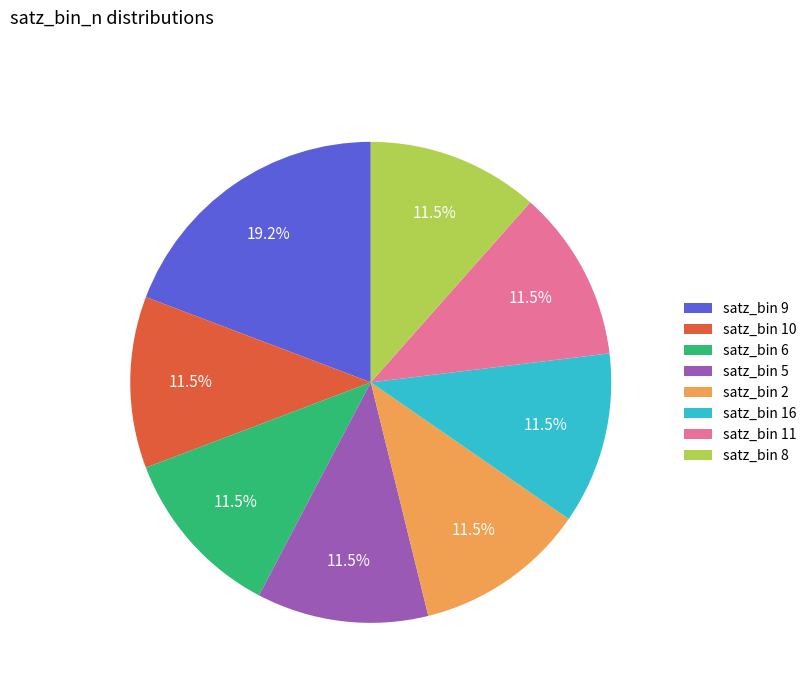

What is the total percentage of satz_bin 6 and satz_bin 11?

23.1%